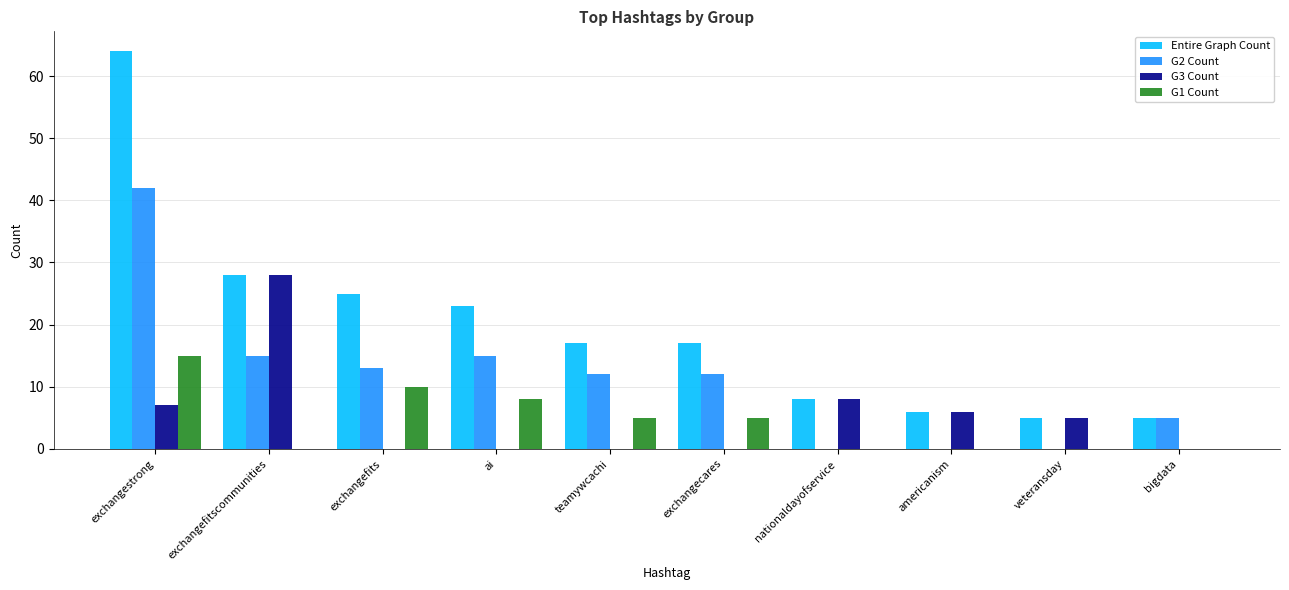

What is the greatest value displayed?

64